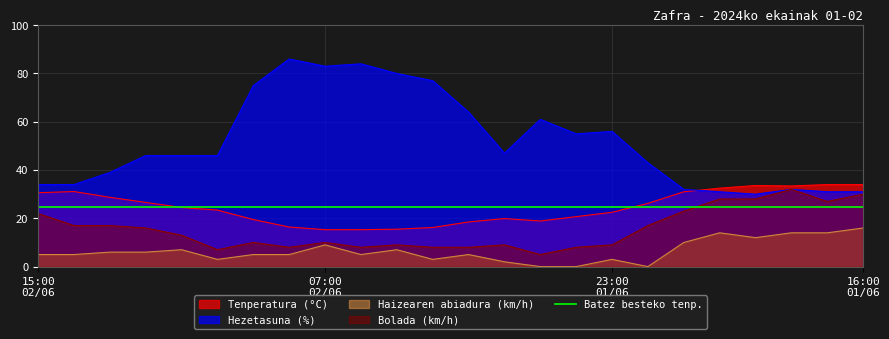

True or false: Hezetasuna (%) and Haizearen abiadura (km/h) cross at least once.

False